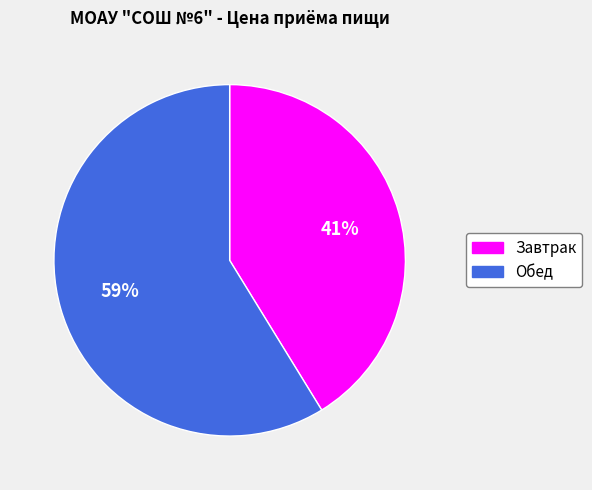

What is the ratio of the value at Обед to the value at Завтрак?

1.4